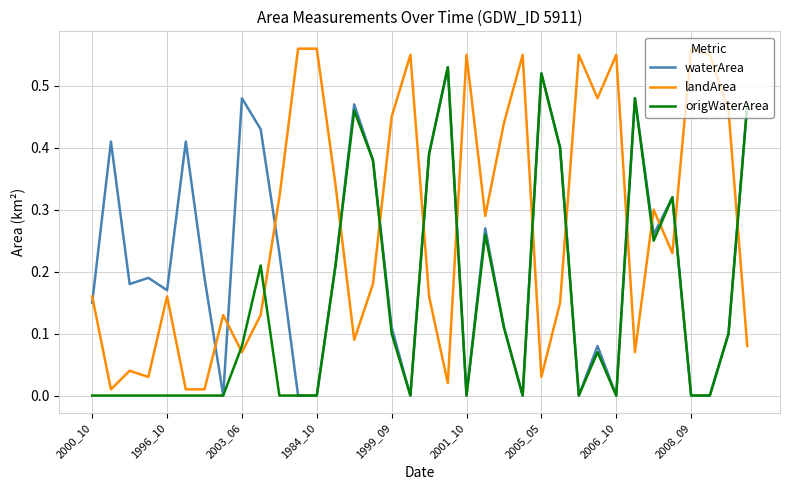

Rank the series by their average value, from highest to lowest.

landArea, waterArea, origWaterArea